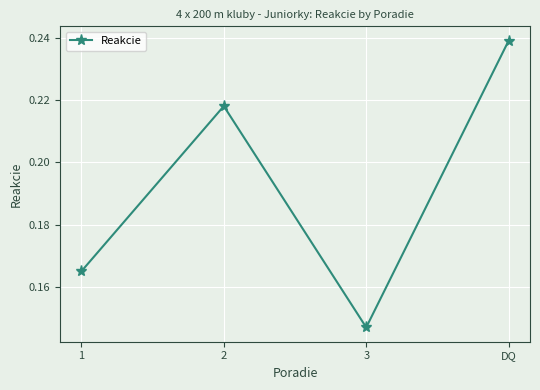

What is the change in value from 2 to 3?

-0.1